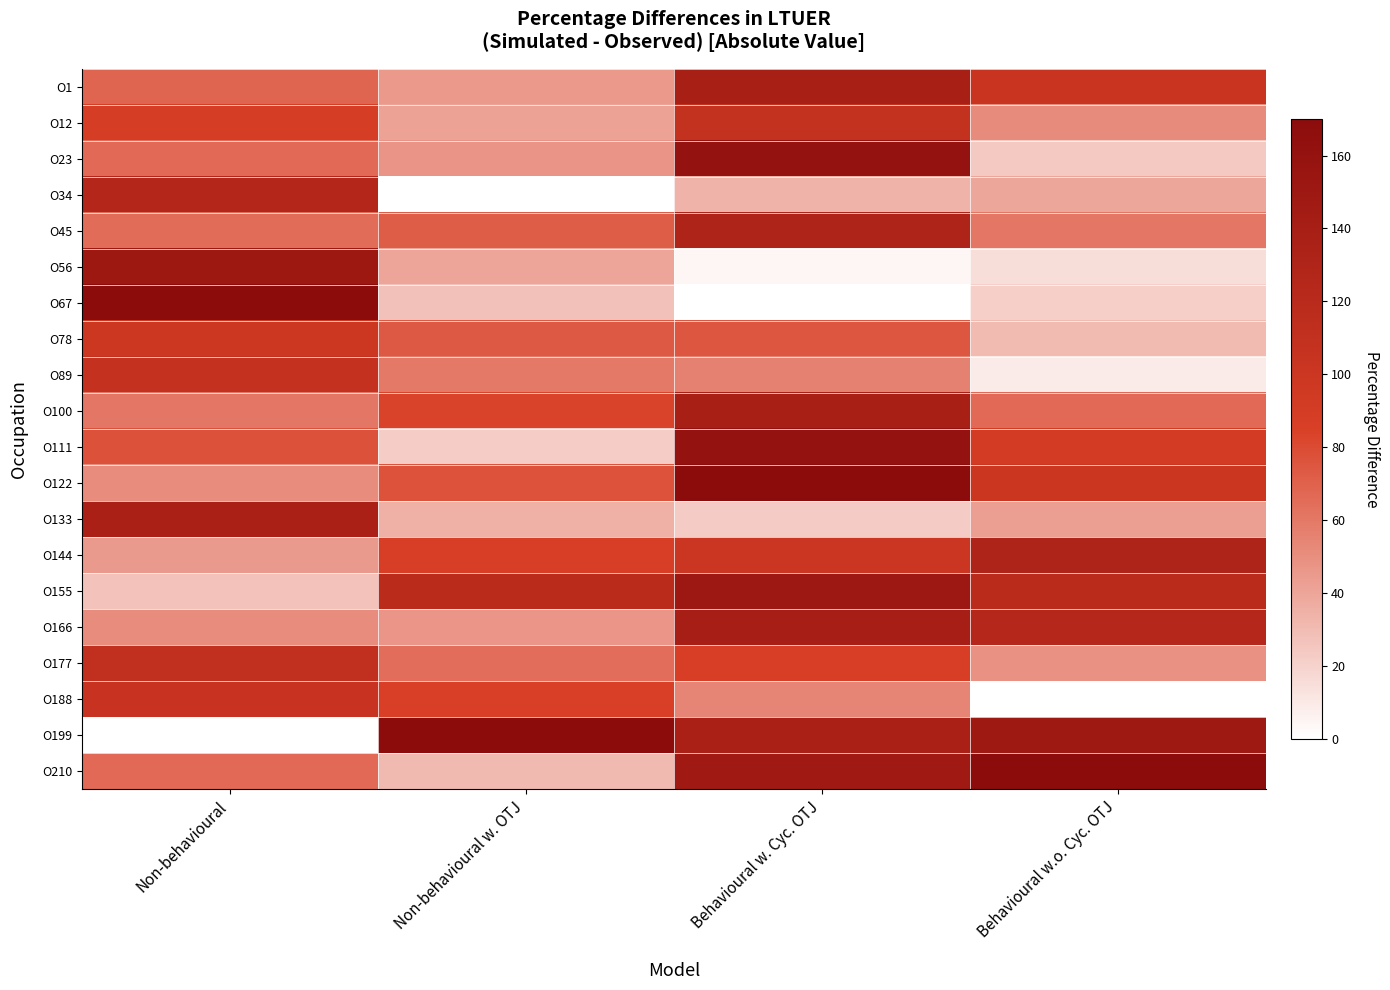

Reading right to left, what are all the values shown in this chart?

O1: Behavioural w.o. Cyc. OTJ=103.2	Behavioural w. Cyc. OTJ=139.3	Non-behavioural w. OTJ=45.7	Non-behavioural=67.9
O12: Behavioural w.o. Cyc. OTJ=51.6	Behavioural w. Cyc. OTJ=108.7	Non-behavioural w. OTJ=41.2	Non-behavioural=88.4
O23: Behavioural w.o. Cyc. OTJ=24.3	Behavioural w. Cyc. OTJ=160.4	Non-behavioural w. OTJ=47.4	Non-behavioural=67.0
O34: Behavioural w.o. Cyc. OTJ=39.5	Behavioural w. Cyc. OTJ=33.3	Non-behavioural w. OTJ=0.0	Non-behavioural=126.4
O45: Behavioural w.o. Cyc. OTJ=60.7	Behavioural w. Cyc. OTJ=130.6	Non-behavioural w. OTJ=71.9	Non-behavioural=65.5
O56: Behavioural w.o. Cyc. OTJ=15.2	Behavioural w. Cyc. OTJ=4.4	Non-behavioural w. OTJ=40.1	Non-behavioural=149.8
O67: Behavioural w.o. Cyc. OTJ=21.2	Behavioural w. Cyc. OTJ=0.0	Non-behavioural w. OTJ=27.3	Non-behavioural=170.0
O78: Behavioural w.o. Cyc. OTJ=30.4	Behavioural w. Cyc. OTJ=74.5	Non-behavioural w. OTJ=73.6	Non-behavioural=99.2
O89: Behavioural w.o. Cyc. OTJ=9.1	Behavioural w. Cyc. OTJ=56.1	Non-behavioural w. OTJ=59.6	Non-behavioural=107.4
O100: Behavioural w.o. Cyc. OTJ=66.8	Behavioural w. Cyc. OTJ=138.5	Non-behavioural w. OTJ=83.6	Non-behavioural=60.9
O111: Behavioural w.o. Cyc. OTJ=91.1	Behavioural w. Cyc. OTJ=160.4	Non-behavioural w. OTJ=22.3	Non-behavioural=77.5
O122: Behavioural w.o. Cyc. OTJ=100.2	Behavioural w. Cyc. OTJ=170.0	Non-behavioural w. OTJ=76.9	Non-behavioural=50.9
O133: Behavioural w.o. Cyc. OTJ=42.5	Behavioural w. Cyc. OTJ=22.8	Non-behavioural w. OTJ=35.1	Non-behavioural=136.4
O144: Behavioural w.o. Cyc. OTJ=130.5	Behavioural w. Cyc. OTJ=100.8	Non-behavioural w. OTJ=87.0	Non-behavioural=45.1
O155: Behavioural w.o. Cyc. OTJ=118.4	Behavioural w. Cyc. OTJ=150.7	Non-behavioural w. OTJ=118.2	Non-behavioural=26.9
O166: Behavioural w.o. Cyc. OTJ=124.5	Behavioural w. Cyc. OTJ=140.2	Non-behavioural w. OTJ=46.8	Non-behavioural=50.6
O177: Behavioural w.o. Cyc. OTJ=48.6	Behavioural w. Cyc. OTJ=86.8	Non-behavioural w. OTJ=64.7	Non-behavioural=111.2
O188: Behavioural w.o. Cyc. OTJ=0.0	Behavioural w. Cyc. OTJ=54.3	Non-behavioural w. OTJ=85.3	Non-behavioural=104.5
O199: Behavioural w.o. Cyc. OTJ=148.8	Behavioural w. Cyc. OTJ=136.7	Non-behavioural w. OTJ=170.0	Non-behavioural=0.0
O210: Behavioural w.o. Cyc. OTJ=170.0	Behavioural w. Cyc. OTJ=147.2	Non-behavioural w. OTJ=30.7	Non-behavioural=66.4